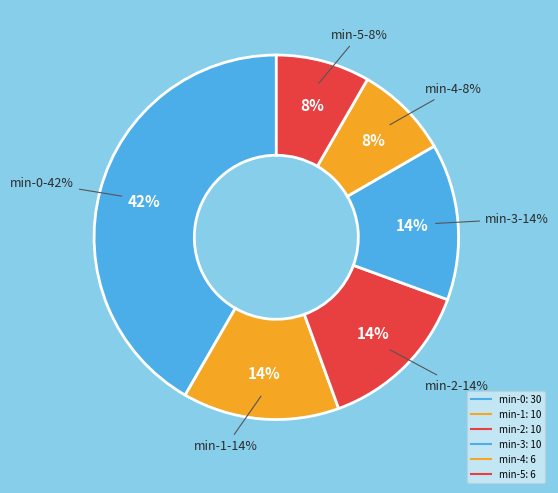

Combined, do 20 and 0 account for over 50%?

Yes